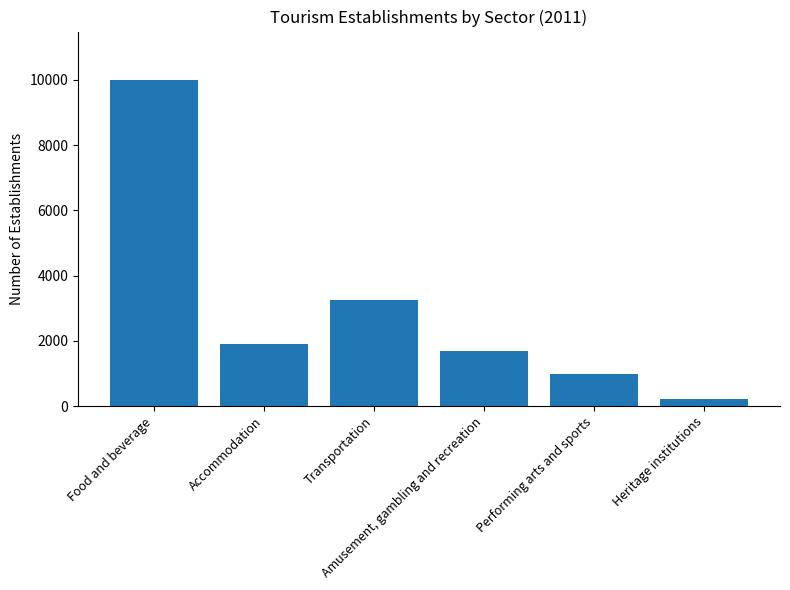

Are the bars horizontal?

No